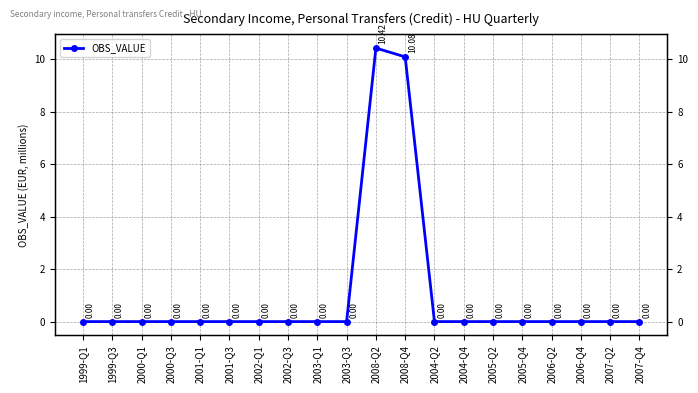

Is this an area chart (filled region under the line)?

No